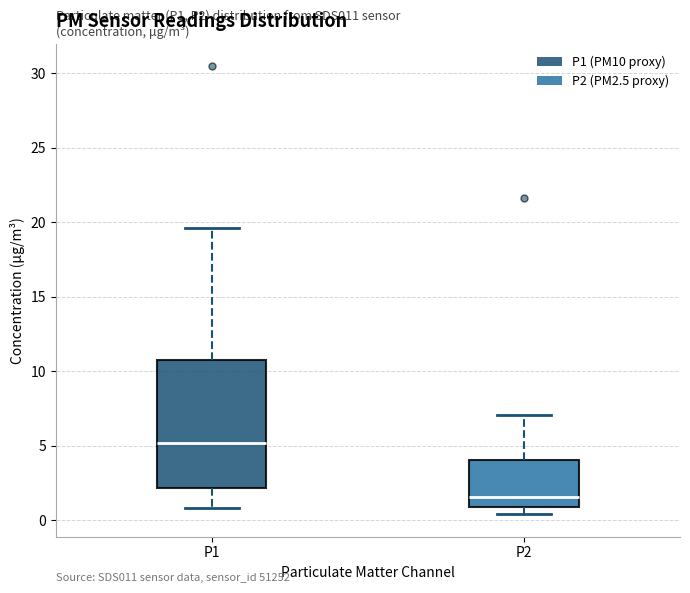

Which box is the tallest, from its lower edge to its upper edge?

P1